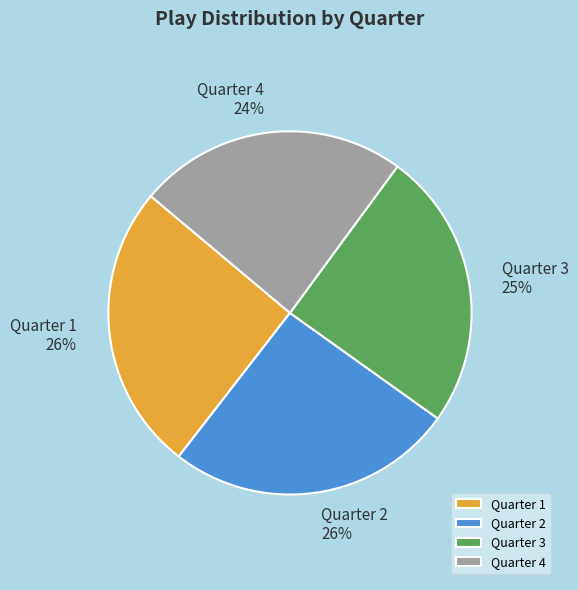

To the nearest percent, what is the average slice percentage?

25%